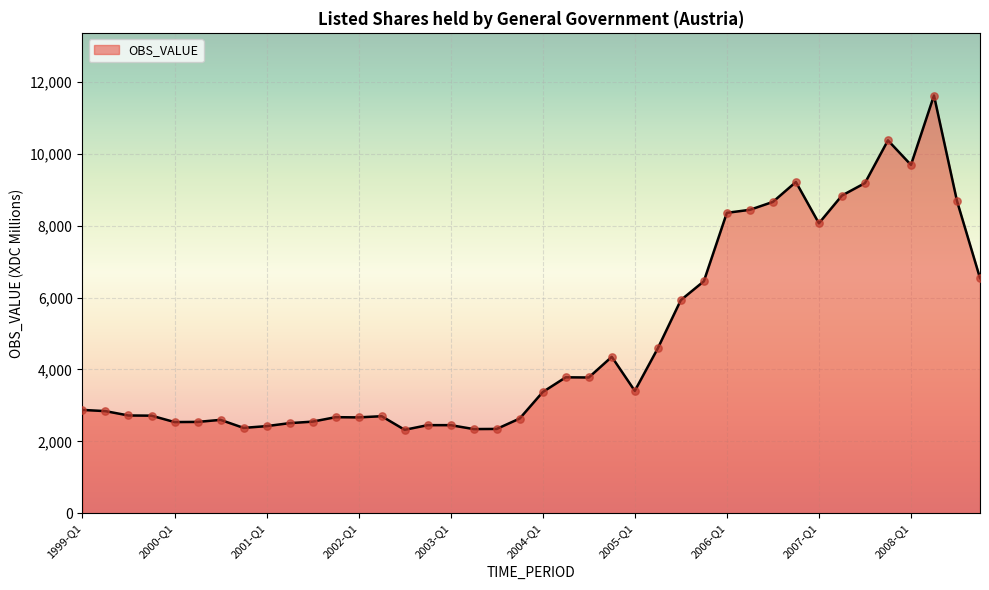

What is the smallest value displayed?

2321